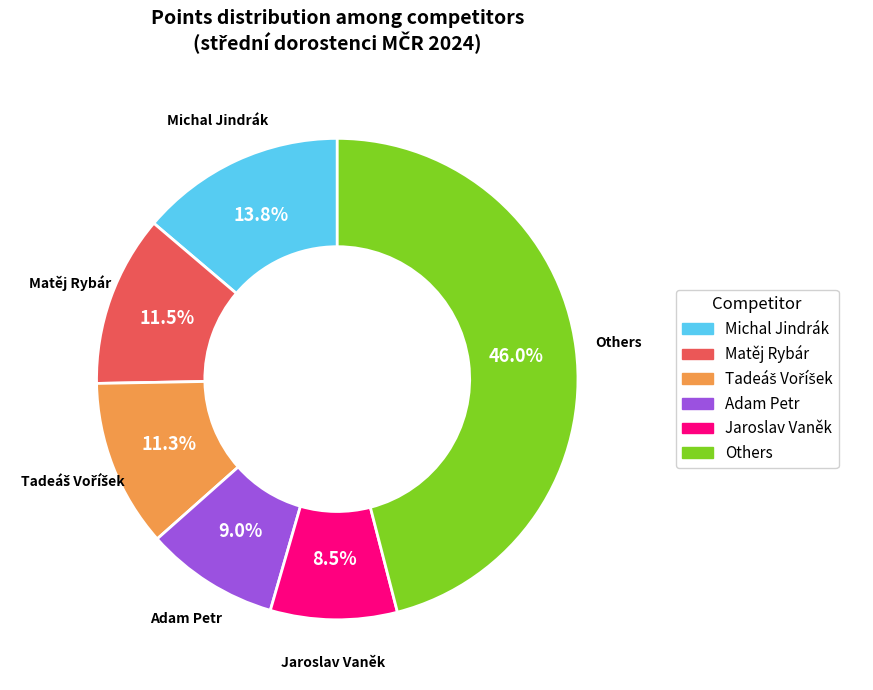

Is there a majority slice in this chart?

No